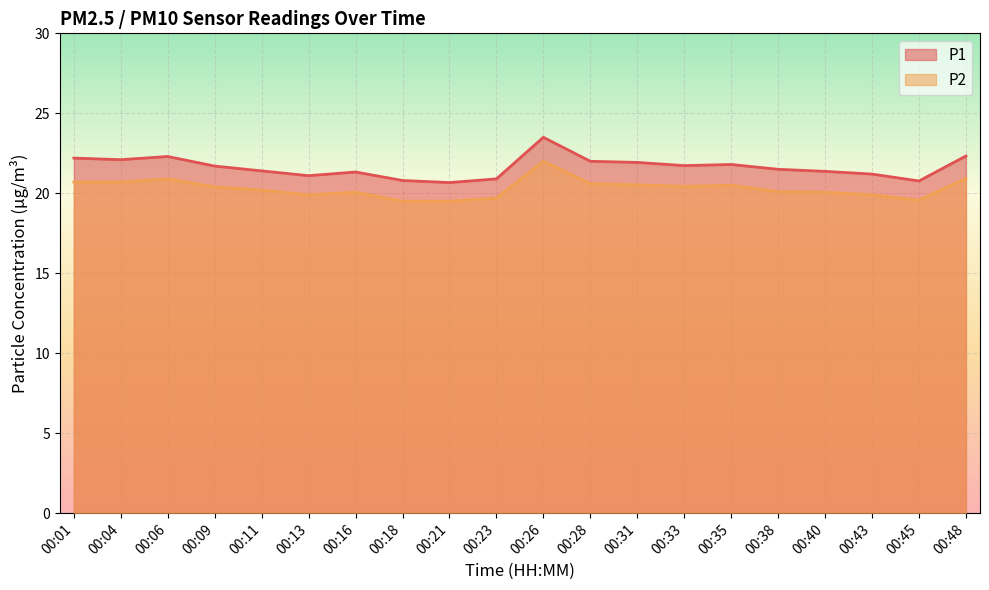

What is the maximum value for P2?

22.0